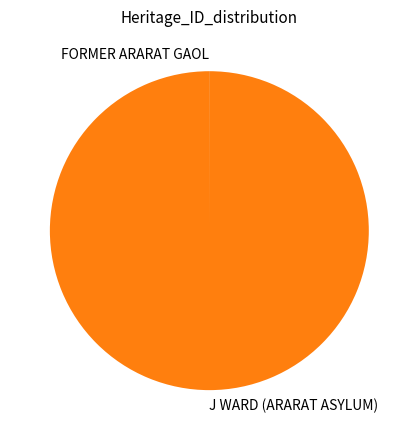

True or false: J WARD (ARARAT ASYLUM) accounts for 100% of the total.

True